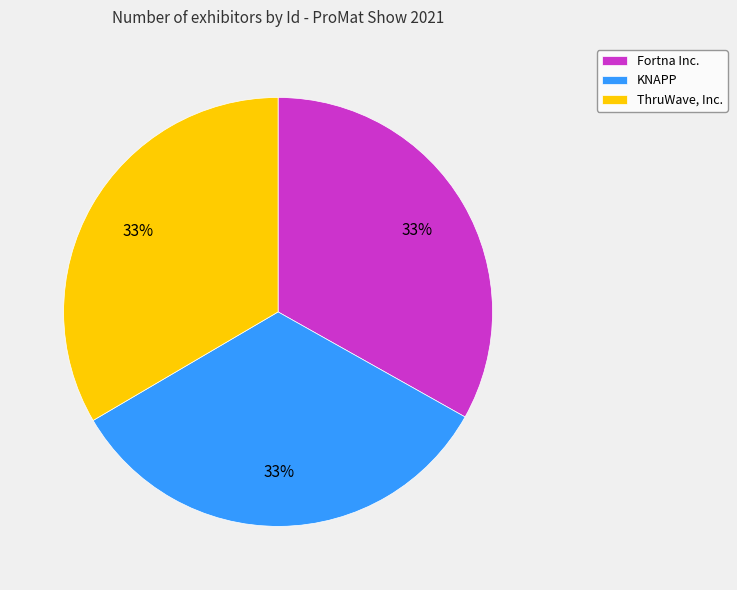

What percentage is the Fortna Inc. slice, to the nearest percent?

33%